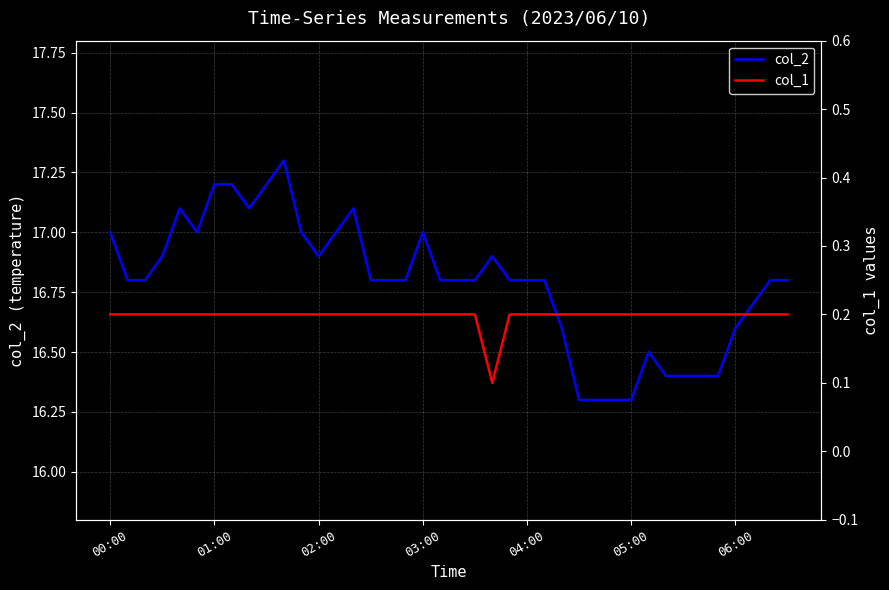

At how many categories does at least one series exceed 9?

40